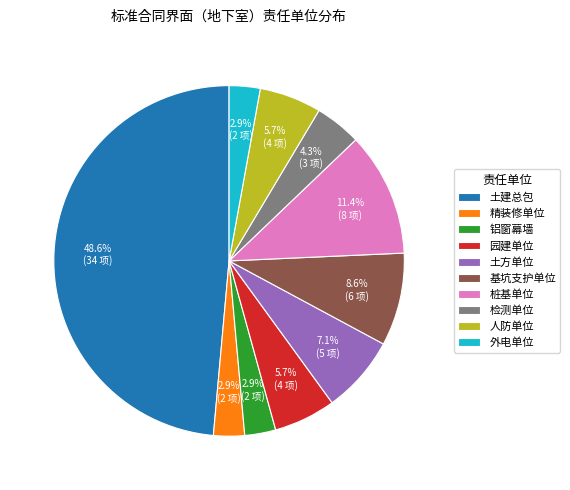

The 检测单位 slice represents 4% of the pie. True or false?

True